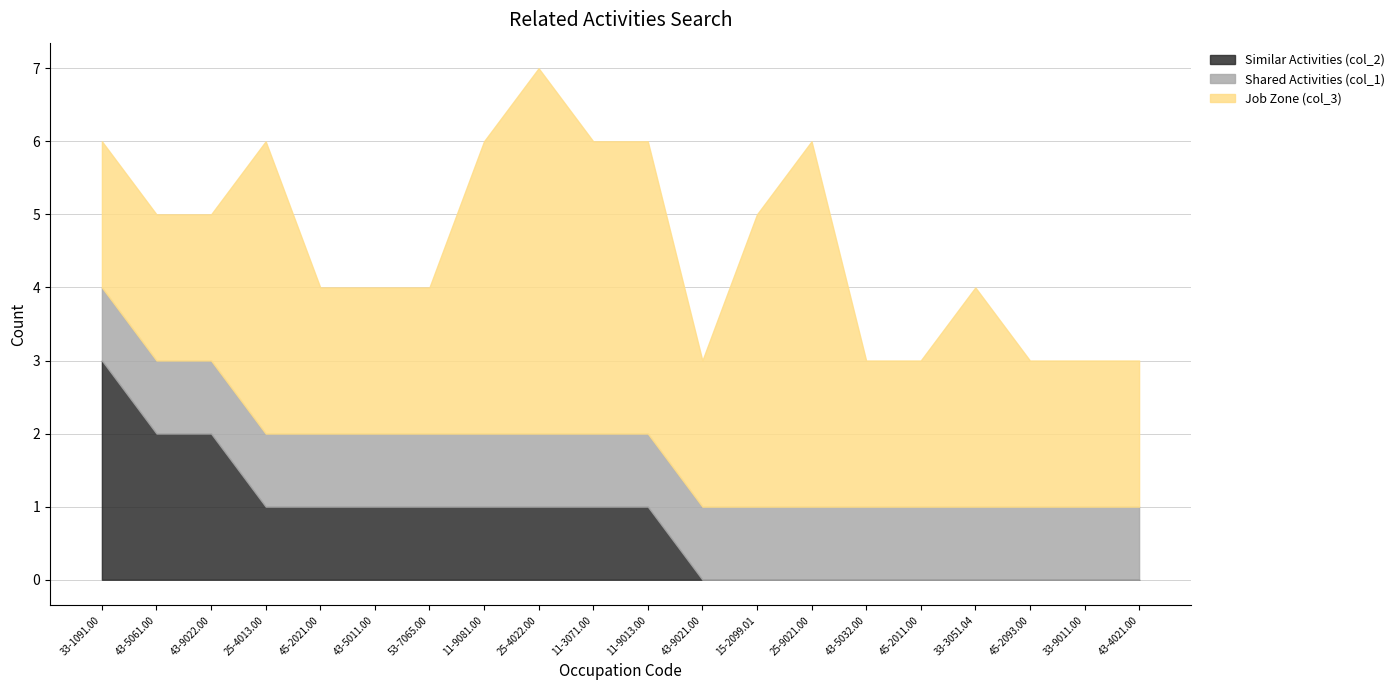

Which series has the largest range (max minus min)?

Similar Activities (col_2)